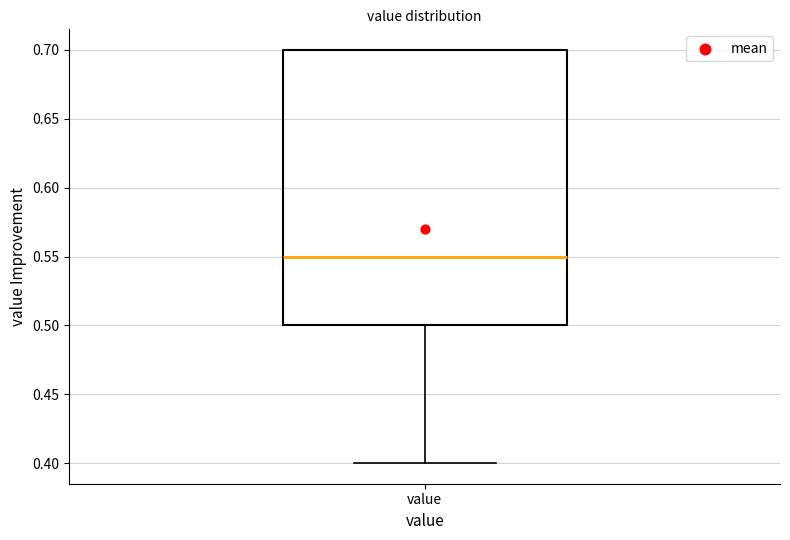

Read this box plot against the y-axis: the position of the median line, the range covered by the box, and the ends of both whiskers. The values are not printed on the chart, so give them approximately, as read against the axis.

median 0.55, box 0.50 to 0.70, whiskers 0.40 to 0.70